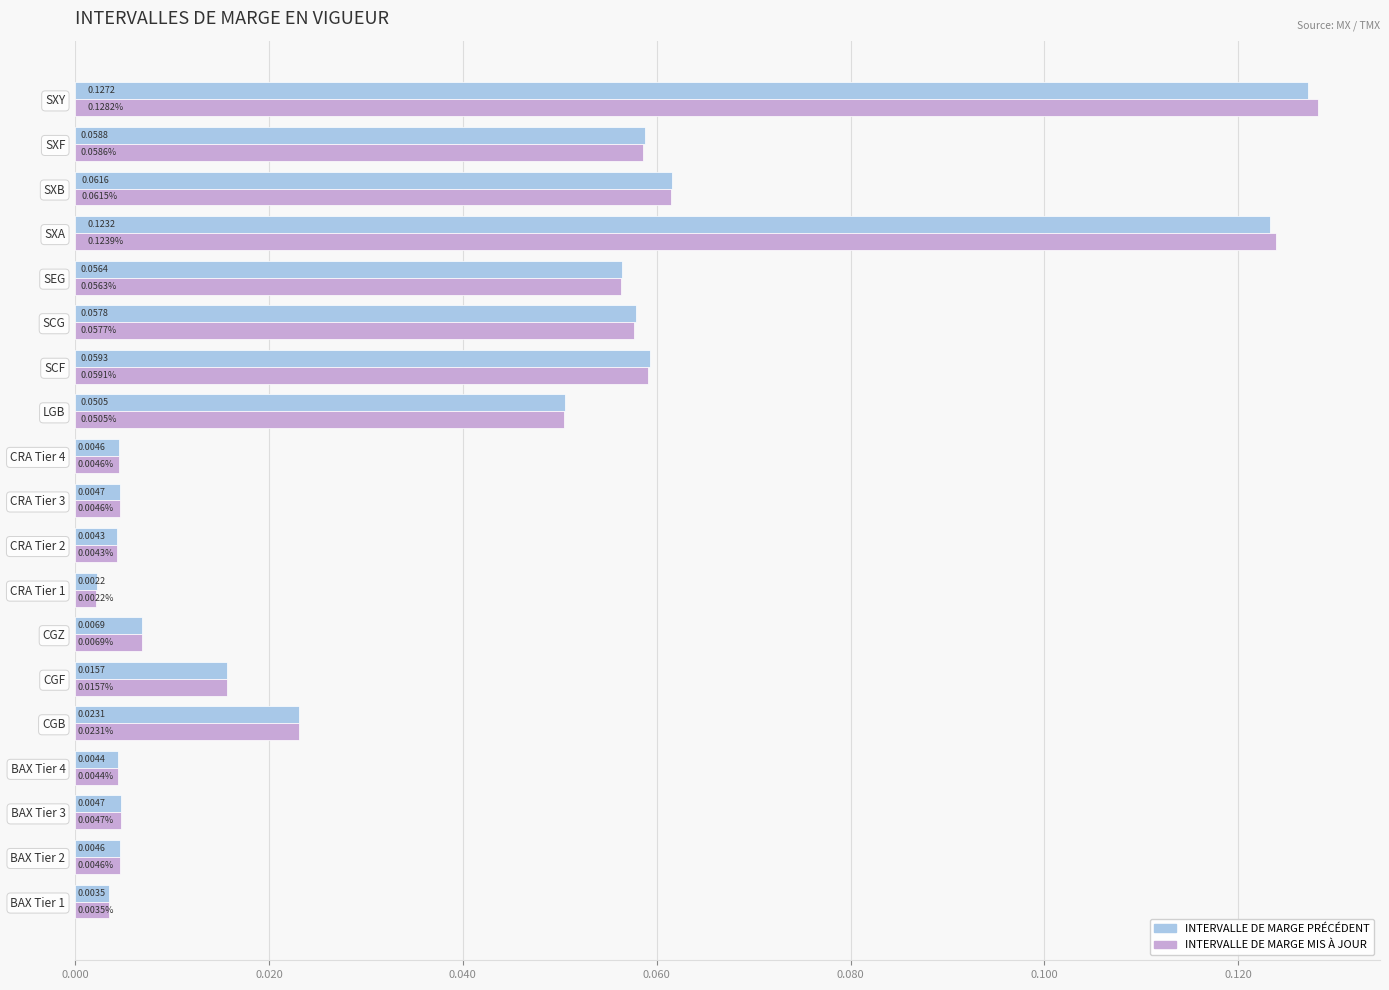

At how many categories does at least one series exceed 0?

19